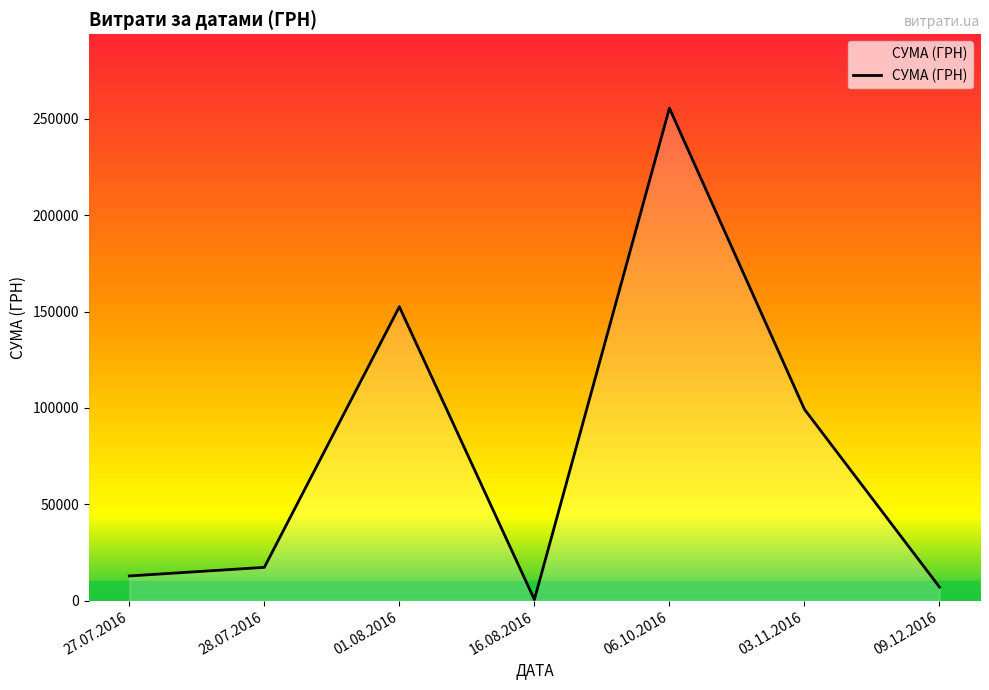

Does the chart display data point markers on the line(s)?

No